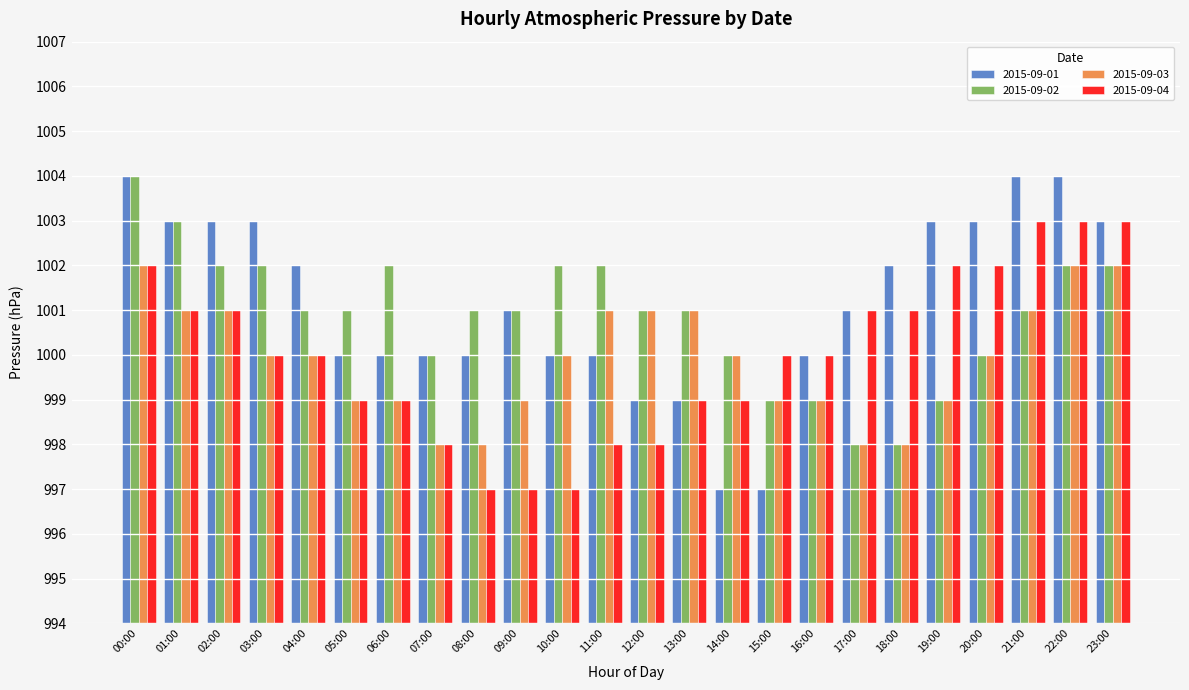

Which series has the largest total across all categories?

2015-09-01